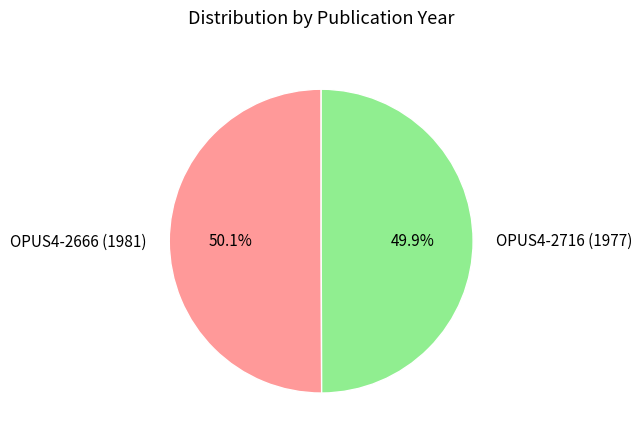

Combined, what portion of the pie is OPUS4-2666 (1981) and OPUS4-2716 (1977)?

100.0%